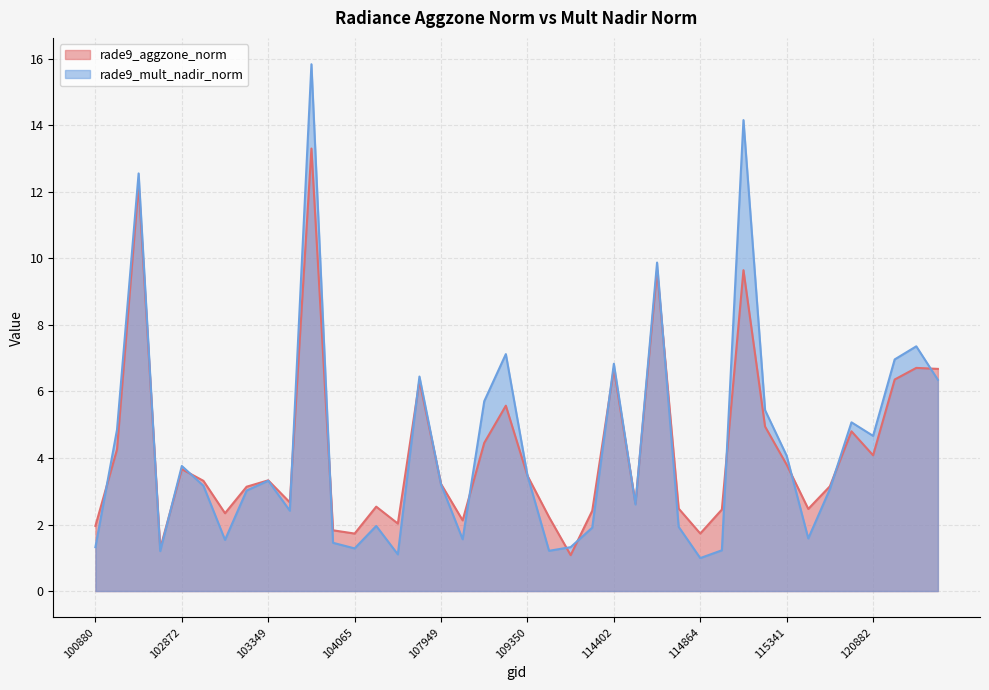

Reading right to left, extract all data points from this chart.

rade9_aggzone_norm: 121410=6.7	121242=6.7	121069=6.4	120882=4.1	115712=4.8	115457=3.1	115448=2.5	115341=3.8	115332=4.9	114977=9.6	114970=2.5	114864=1.7	114856=2.5	114743=9.7	114628=2.6	114402=6.7	114278=2.4	113976=1.1	109362=2.2	109350=3.5	108662=5.6	108650=4.5	108486=2.1	107949=3.2	107774=6.3	107762=2.0	104190=2.5	104065=1.7	103831=1.8	103713=13.3	103595=2.7	103349=3.3	103112=3.1	102993=2.3	102984=3.3	102872=3.7	102744=1.3	102623=12.2	101006=4.3	100880=2.0
rade9_mult_nadir_norm: 121410=6.4	121242=7.4	121069=7.0	120882=4.7	115712=5.1	115457=3.1	115448=1.6	115341=4.1	115332=5.4	114977=14.2	114970=1.2	114864=1.0	114856=1.9	114743=9.9	114628=2.6	114402=6.8	114278=1.9	113976=1.3	109362=1.2	109350=3.5	108662=7.1	108650=5.7	108486=1.6	107949=3.2	107774=6.4	107762=1.1	104190=2.0	104065=1.3	103831=1.5	103713=15.8	103595=2.4	103349=3.3	103112=3.0	102993=1.5	102984=3.2	102872=3.8	102744=1.2	102623=12.6	101006=4.8	100880=1.3